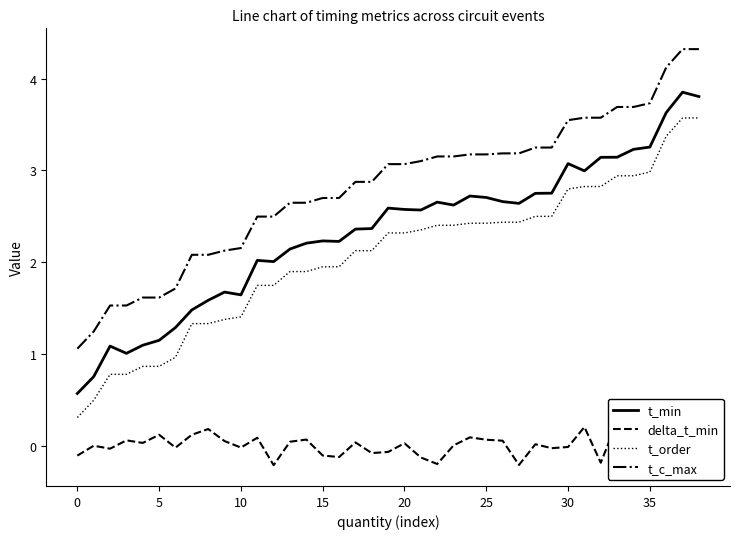

What is the total value across all series at 26?

8.3